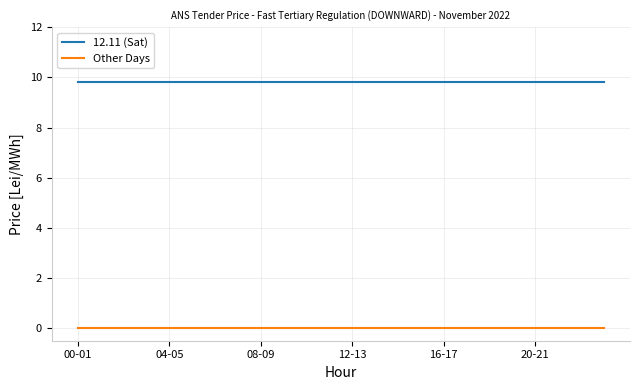

List the series in order of their overall mean, lowest first.

Other Days, 12.11 (Sat)